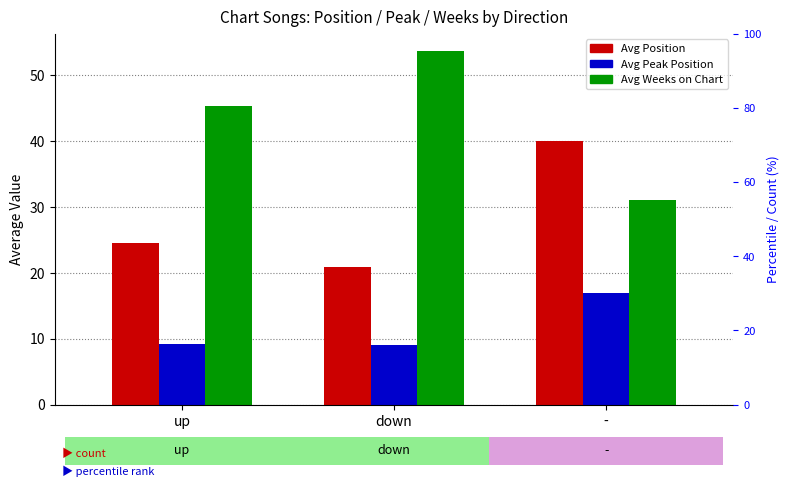

What is the approximate value of Avg Weeks on Chart at down?

53.6